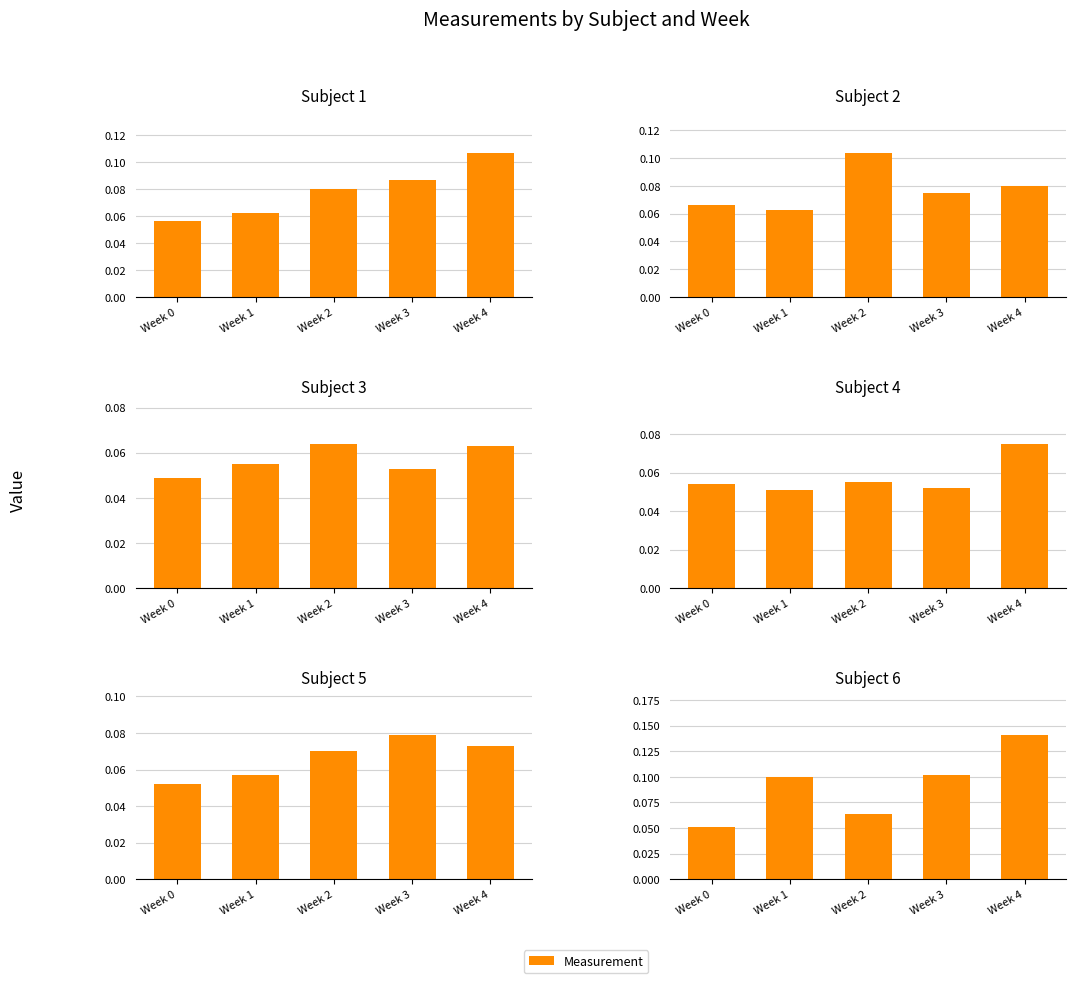

Reading right to left, transcribe all the data shown in this chart.

Subject 1: Week 4=0.1	Week 3=0.1	Week 2=0.1	Week 1=0.1	Week 0=0.1
Subject 2: Week 4=0.1	Week 3=0.1	Week 2=0.1	Week 1=0.1	Week 0=0.1
Subject 3: Week 4=0.1	Week 3=0.1	Week 2=0.1	Week 1=0.1	Week 0=0.0
Subject 4: Week 4=0.1	Week 3=0.1	Week 2=0.1	Week 1=0.1	Week 0=0.1
Subject 5: Week 4=0.1	Week 3=0.1	Week 2=0.1	Week 1=0.1	Week 0=0.1
Subject 6: Week 4=0.1	Week 3=0.1	Week 2=0.1	Week 1=0.1	Week 0=0.1